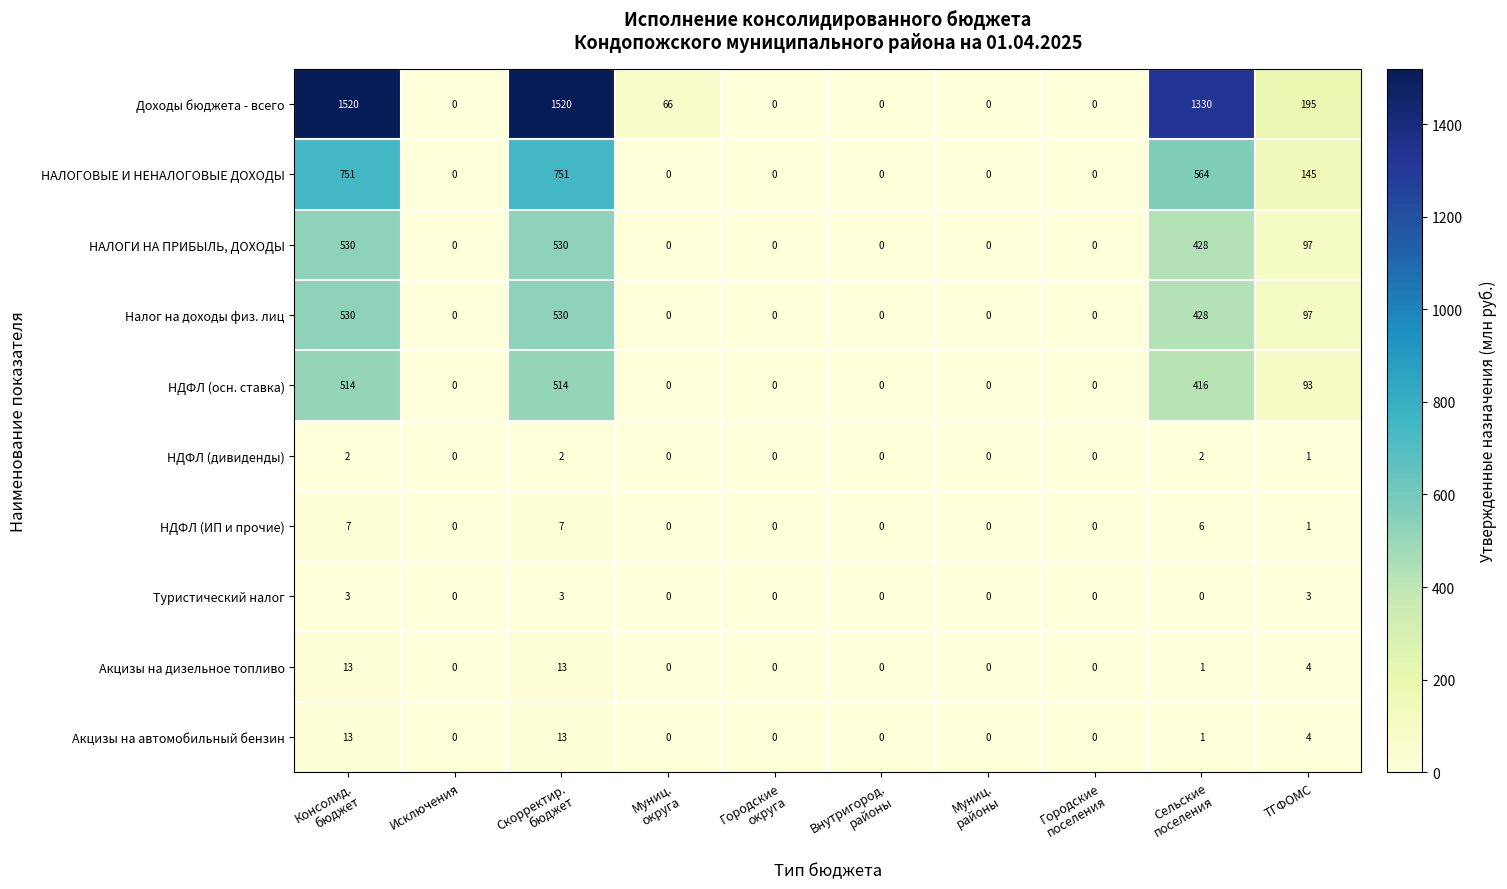

What is the difference between the maximum and second lowest values in the НАЛОГОВЫЕ И НЕНАЛОГОВЫЕ ДОХОДЫ series?

751